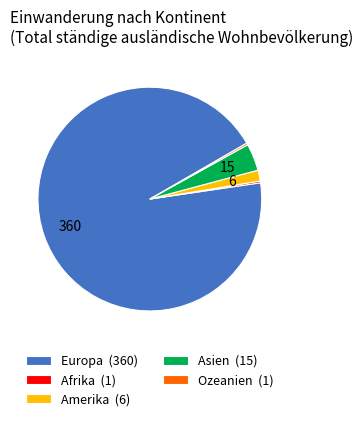

True or false: Europa accounts for 99% of the total.

False